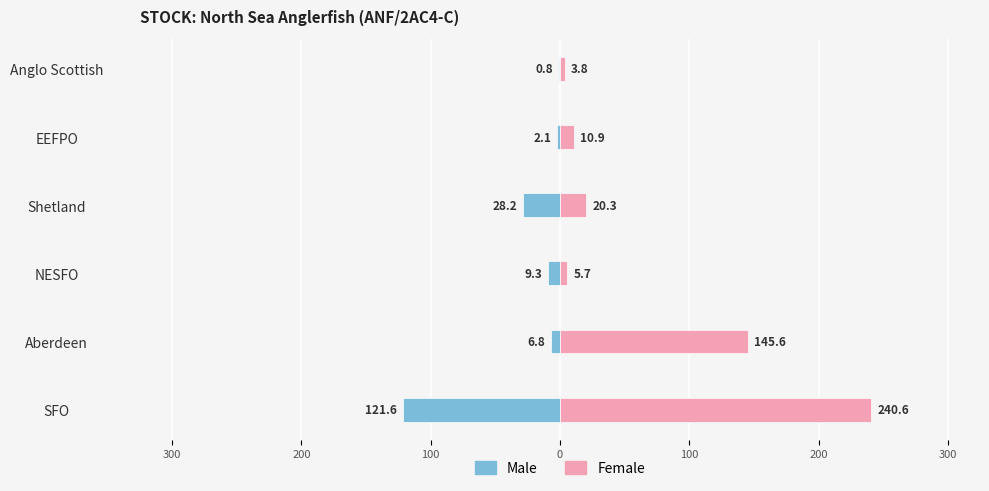

Are the bars horizontal?

Yes